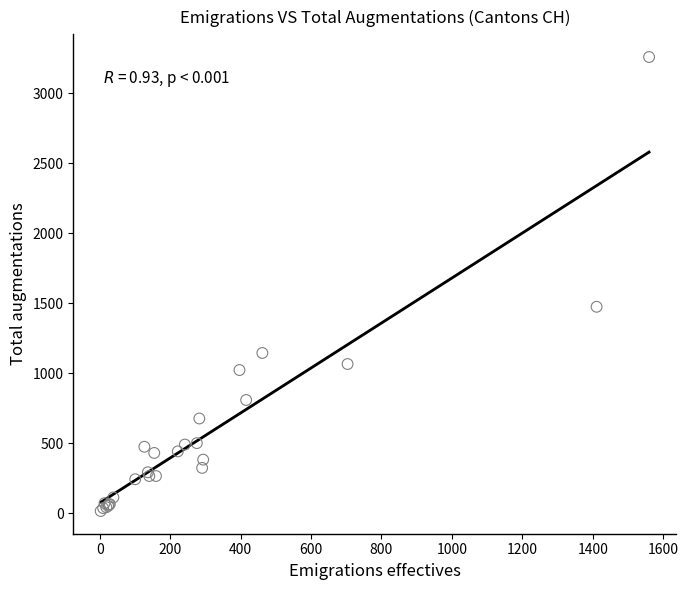

What Y value in the scatter plot is closest to 1636?

1474